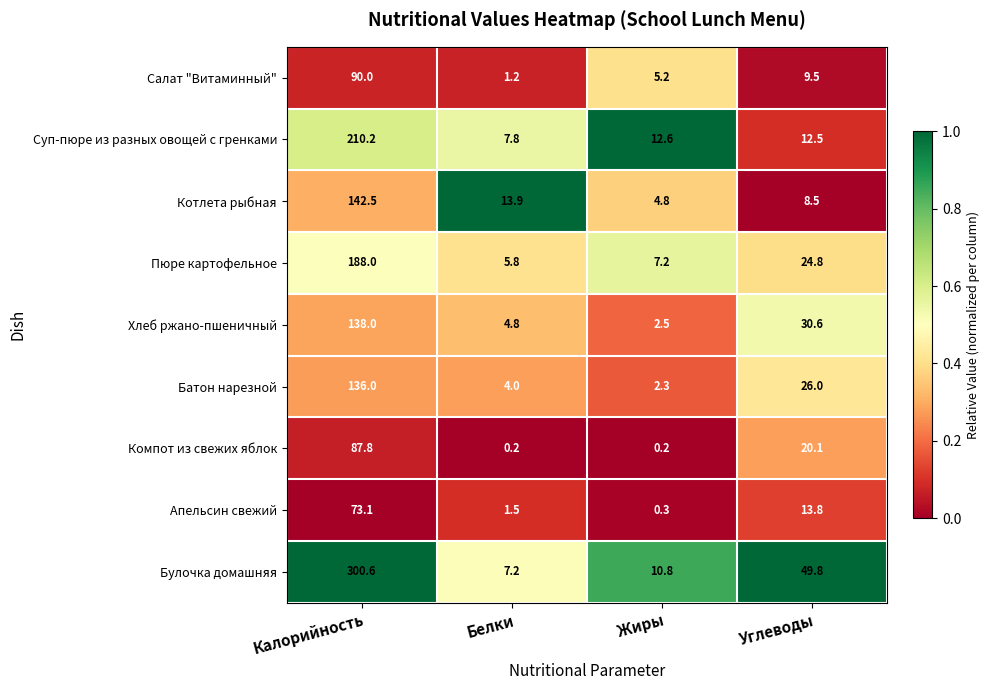

At Белки, list the series in order from largest to smallest.

Котлета рыбная, Суп-пюре из разных овощей с гренками, Булочка домашняя, Пюре картофельное, Хлеб ржано-пшеничный, Батон нарезной, Апельсин свежий, Салат "Витаминный", Компот из свежих яблок